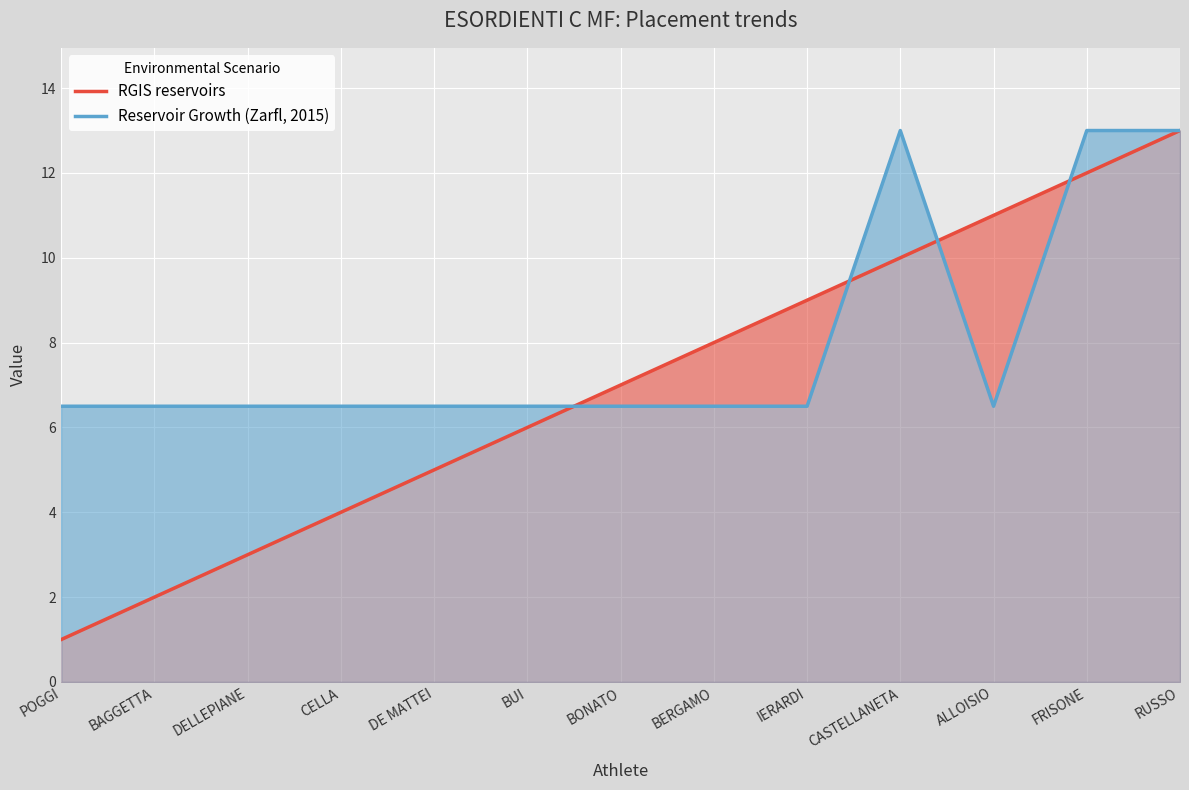

True or false: Reservoir Growth (Zarfl, 2015) and RGIS reservoirs intersect in this chart.

True